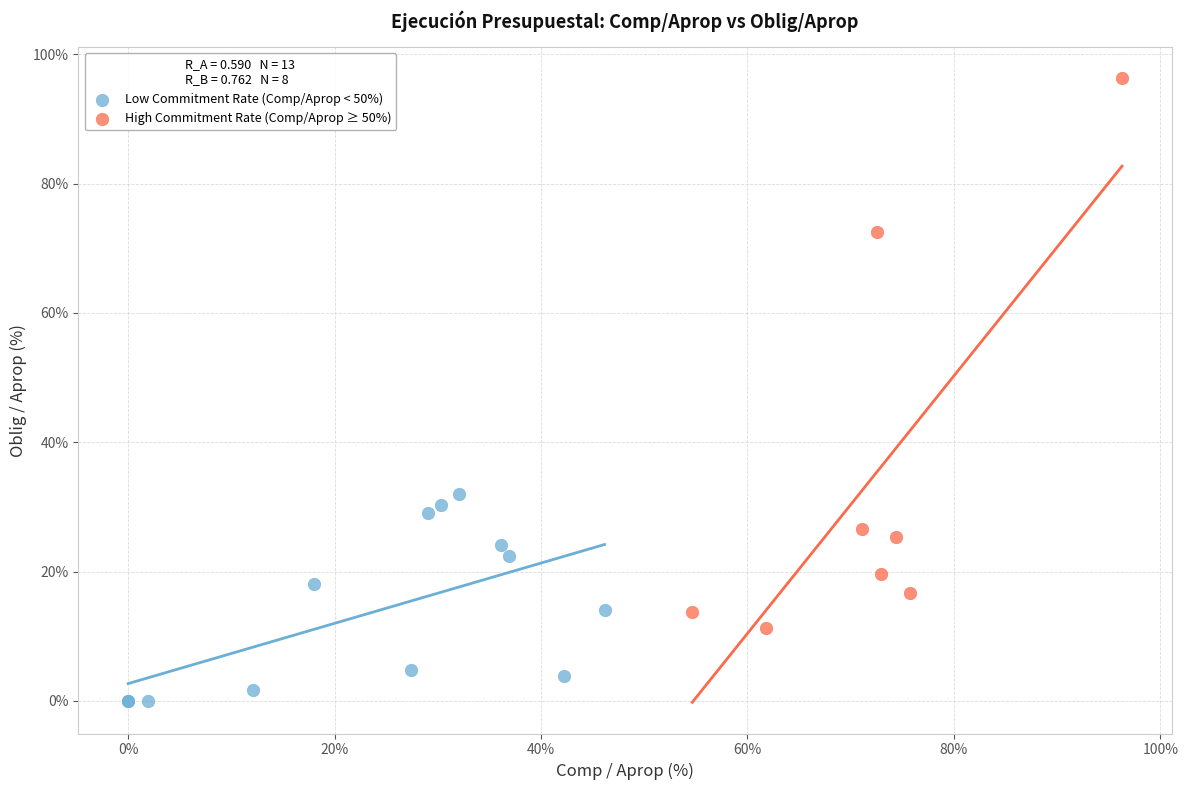

Which series contains the lowest Y value?

Low Commitment Rate (Comp/Aprop < 50%)